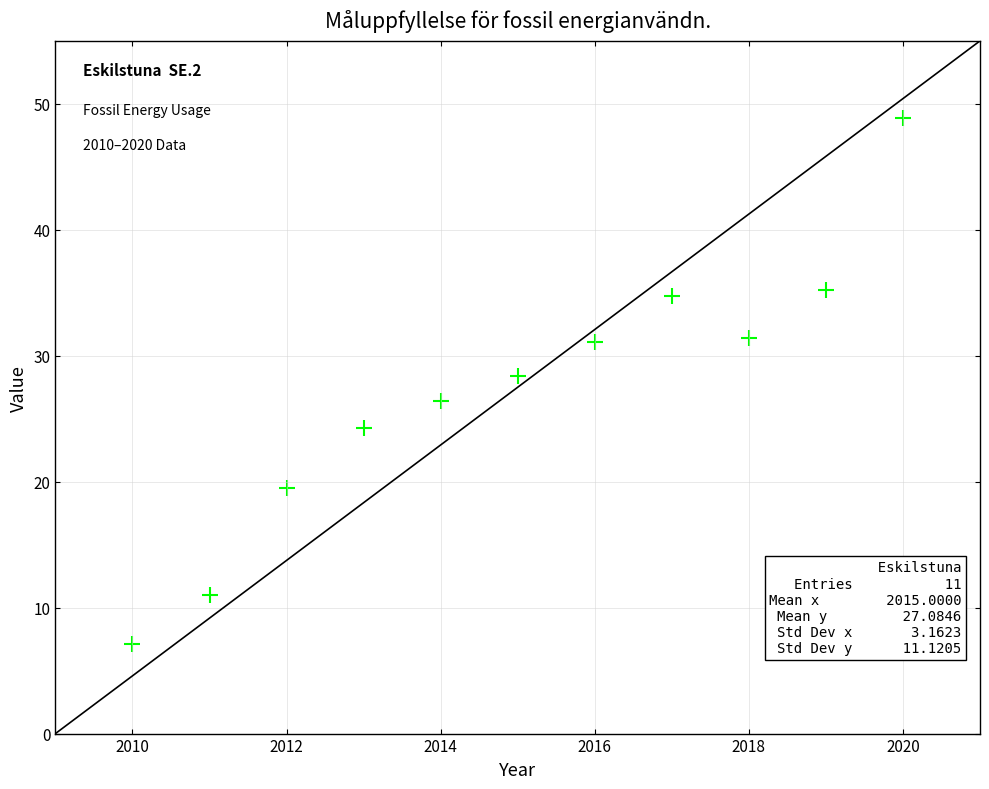

What Y value in the scatter plot is closest to 27?

26.4